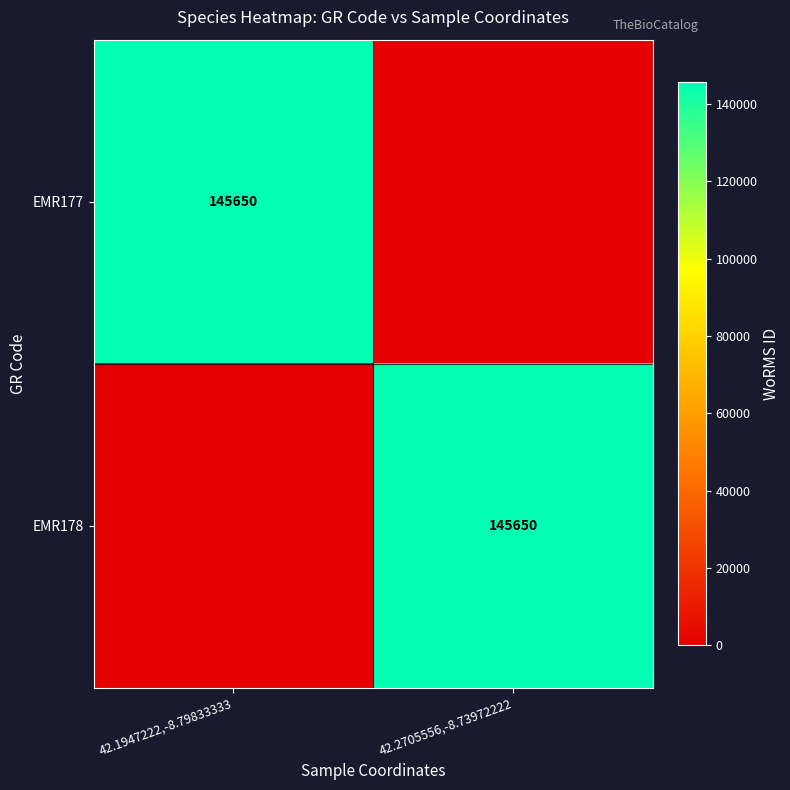

Is it true that EMR177 equals 34891 at 42.1947222,-8.79833333?

False